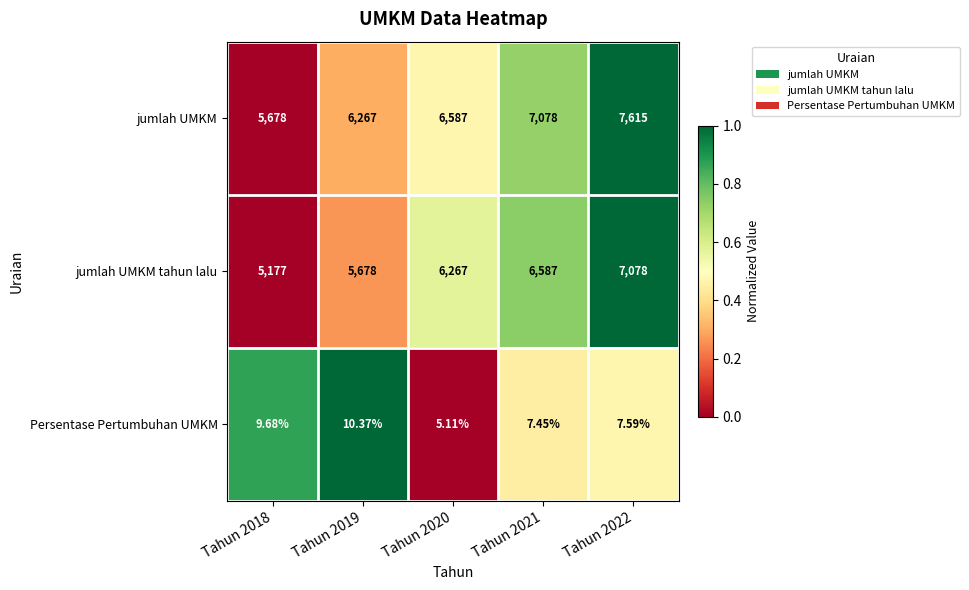

Which series has the largest total across all categories?

jumlah UMKM